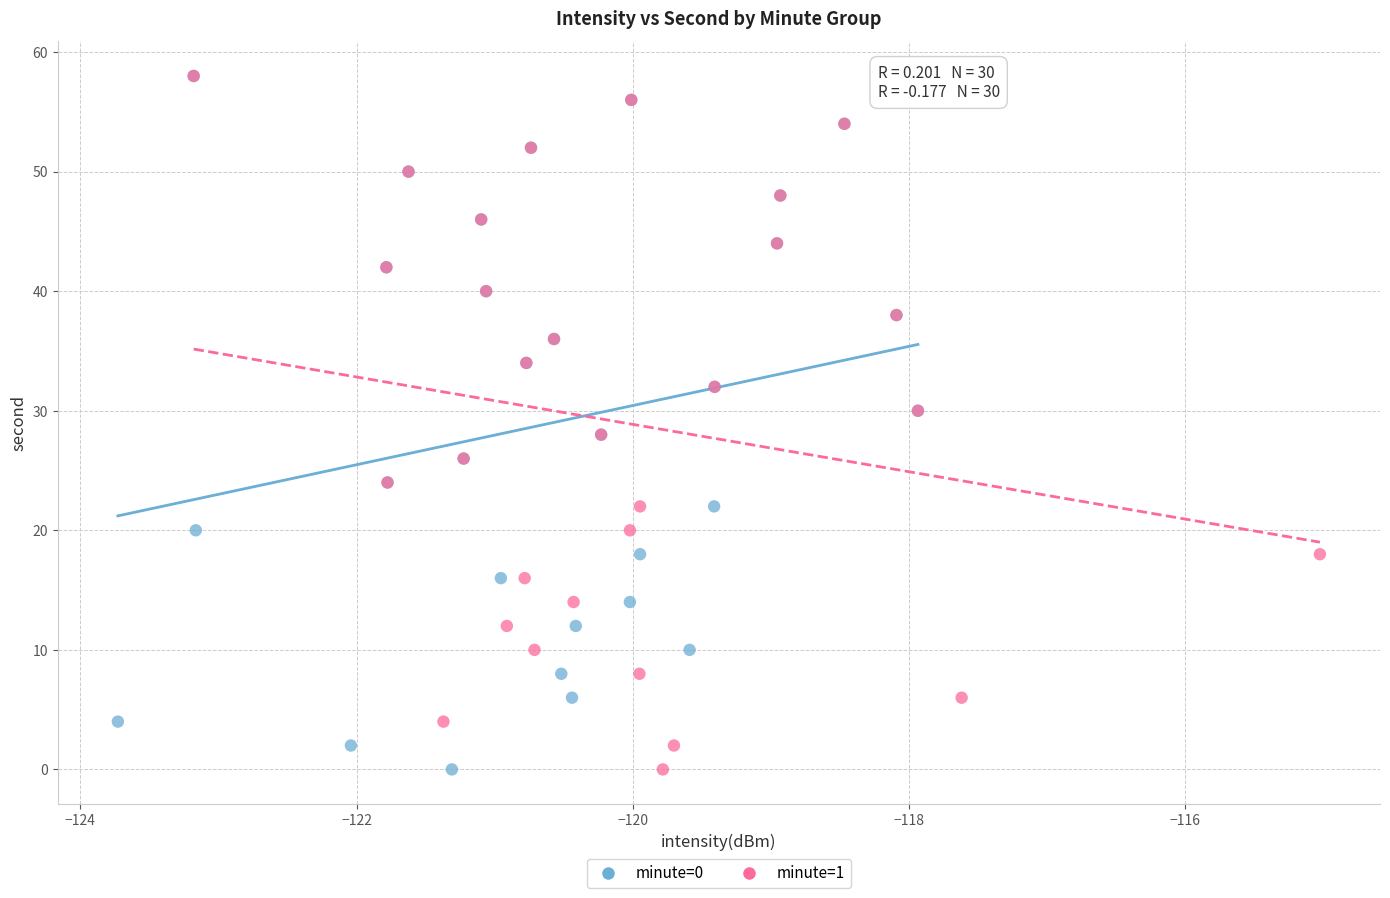

What are all the series names shown in the legend?

minute=0, minute=1